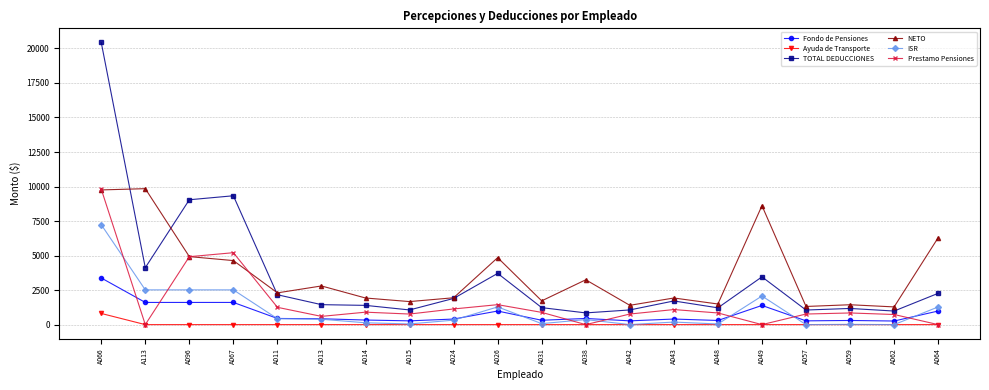

Does the chart have visible grid lines?

Yes